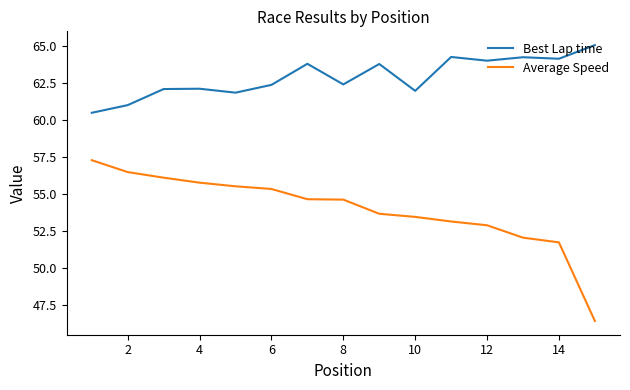

List the series in order of their overall mean, lowest first.

Average Speed, Best Lap time